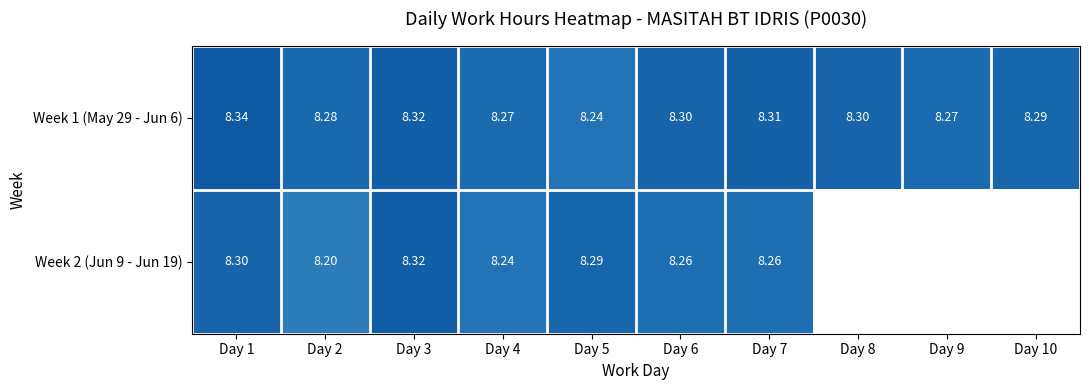

Which category has the highest value in the Week 2 (Jun 9 - Jun 19) series?

Day 3